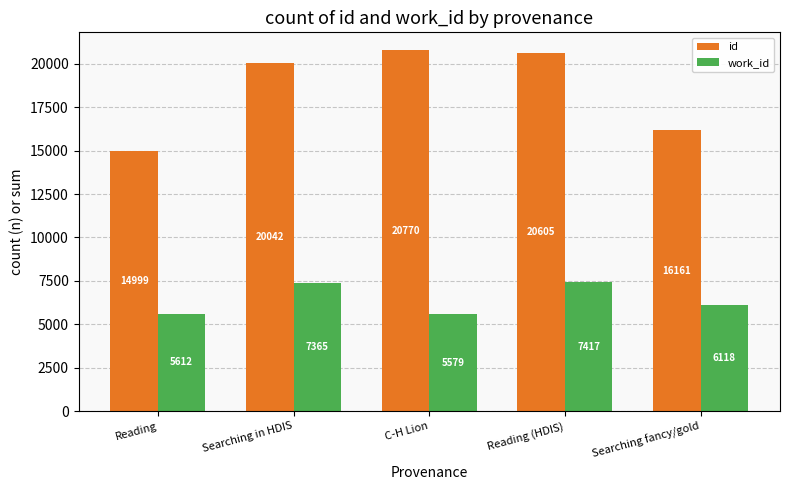

Reading right to left, list all the values displayed in this chart.

id: 16161	20605	20770	20042	14999
work_id: 6118	7417	5579	7365	5612